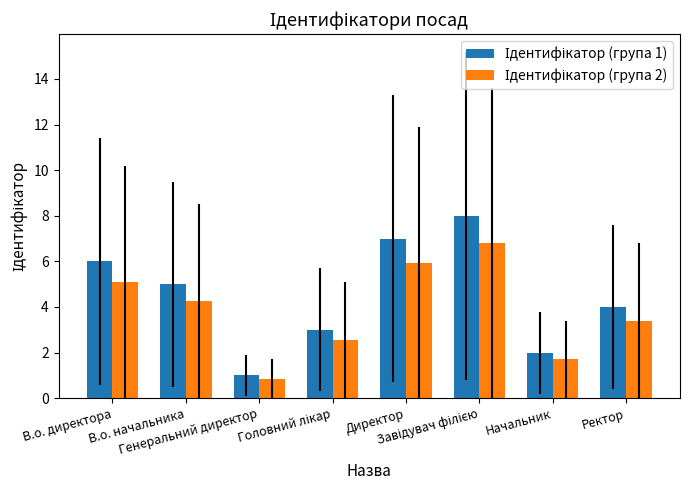

What is the smallest value displayed?

0.8